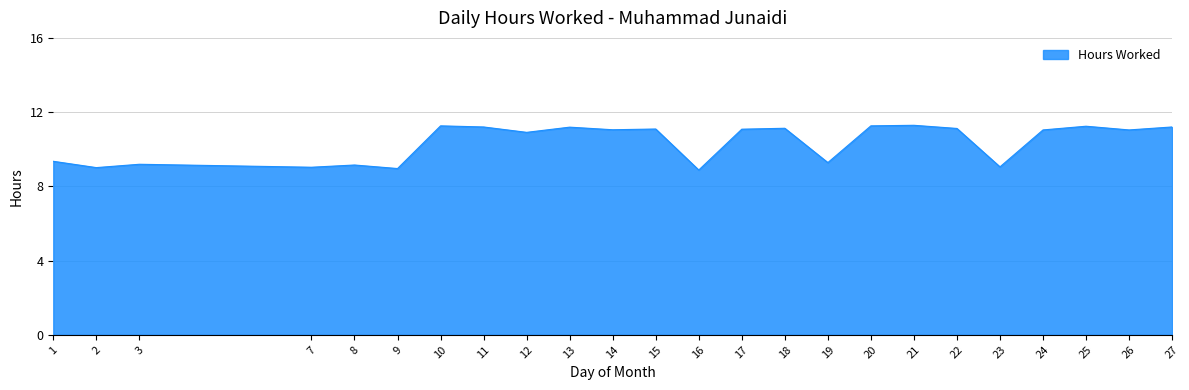

The value at 27 is 11.2. True or false?

True